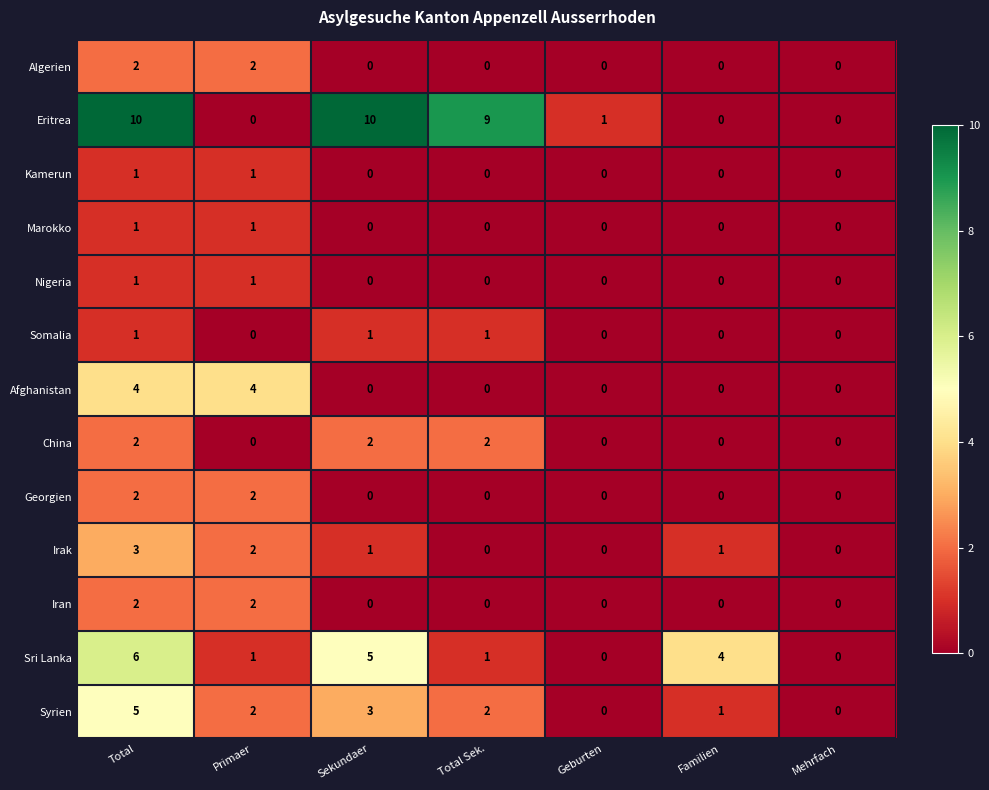

Which series has the largest total across all categories?

Eritrea